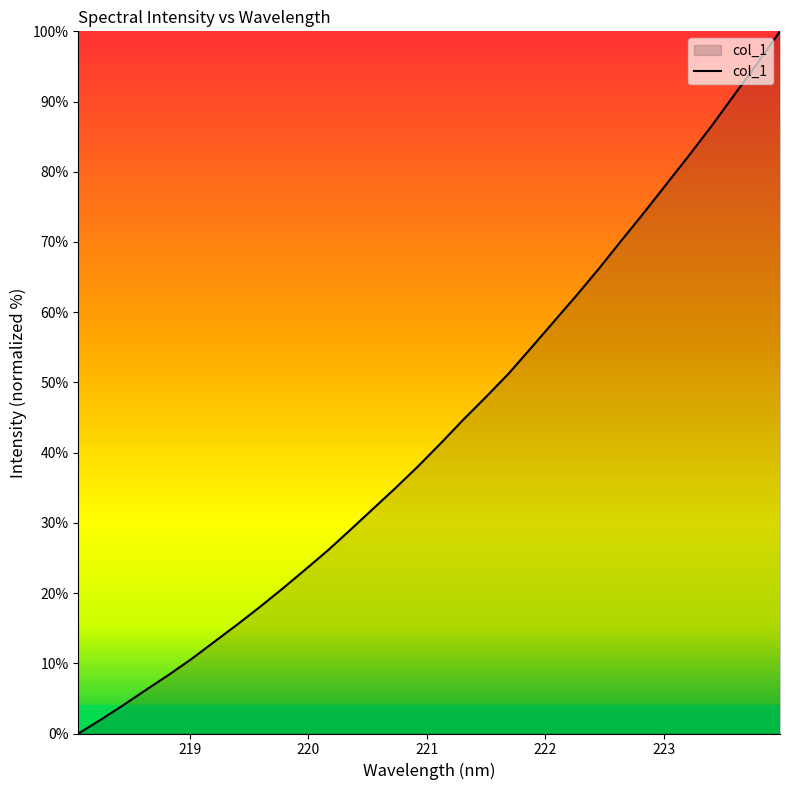

What is the average value?

43.4